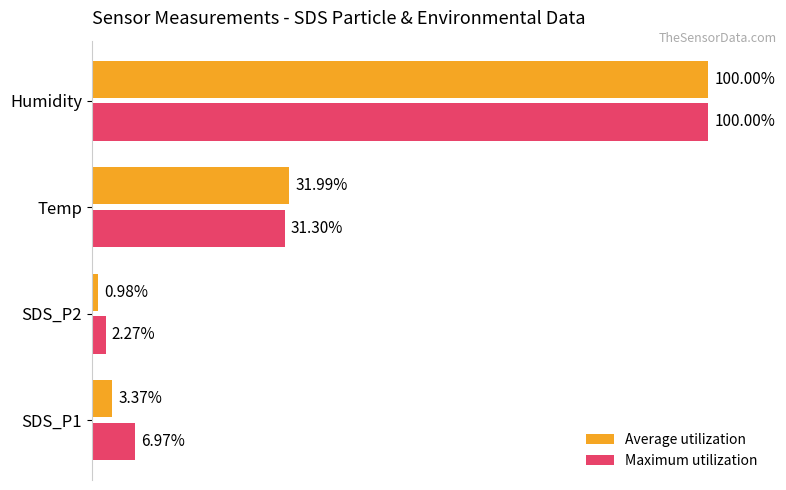

Which label corresponds to the largest value in the chart?

Humidity